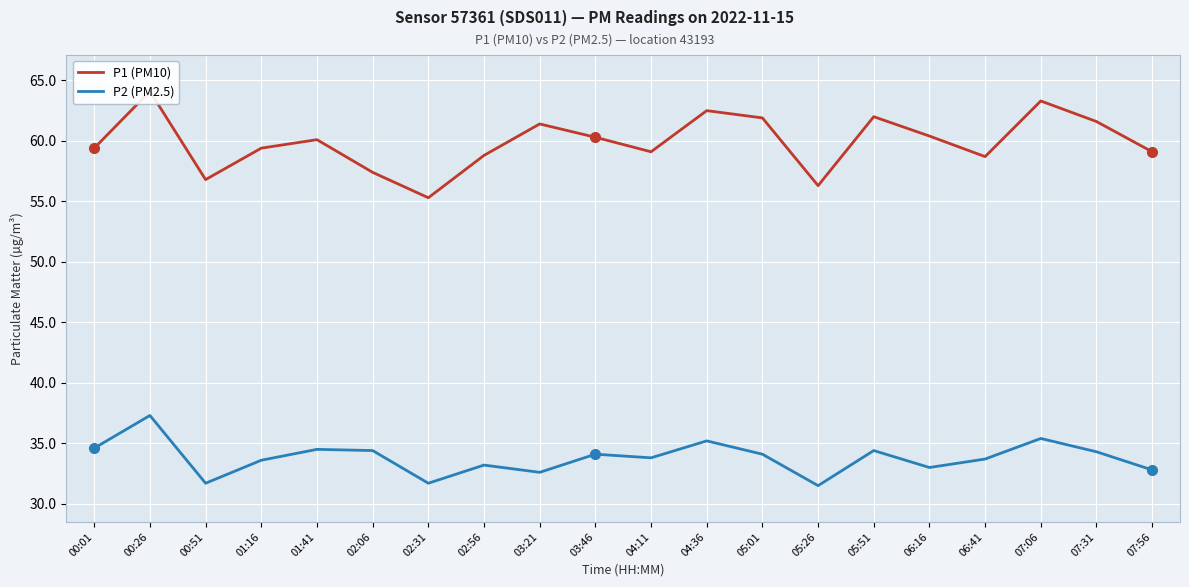

Reading left to right, extract all data points from this chart.

P1 (PM10): 59.4	64.1	56.8	59.4	60.1	57.4	55.3	58.8	61.4	60.3	59.1	62.5	61.9	56.3	62.0	60.4	58.7	63.3	61.6	59.1
P2 (PM2.5): 34.6	37.3	31.7	33.6	34.5	34.4	31.7	33.2	32.6	34.1	33.8	35.2	34.1	31.5	34.4	33.0	33.7	35.4	34.3	32.8